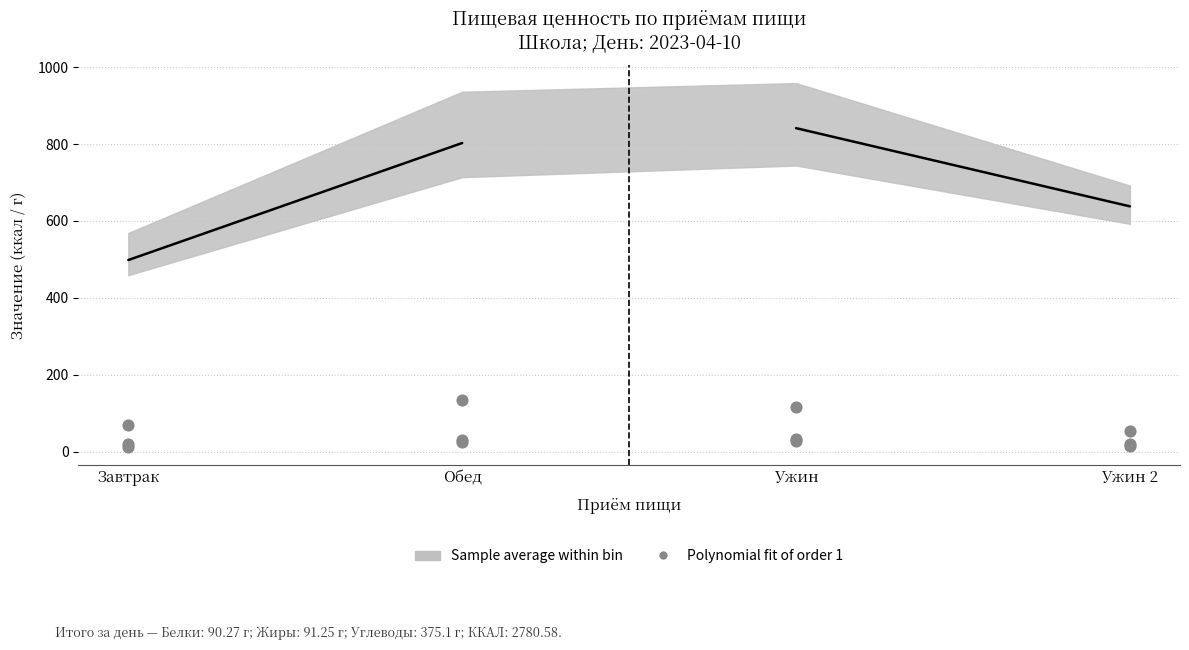

Which has a higher value, Завтрак or Обед?

Обед